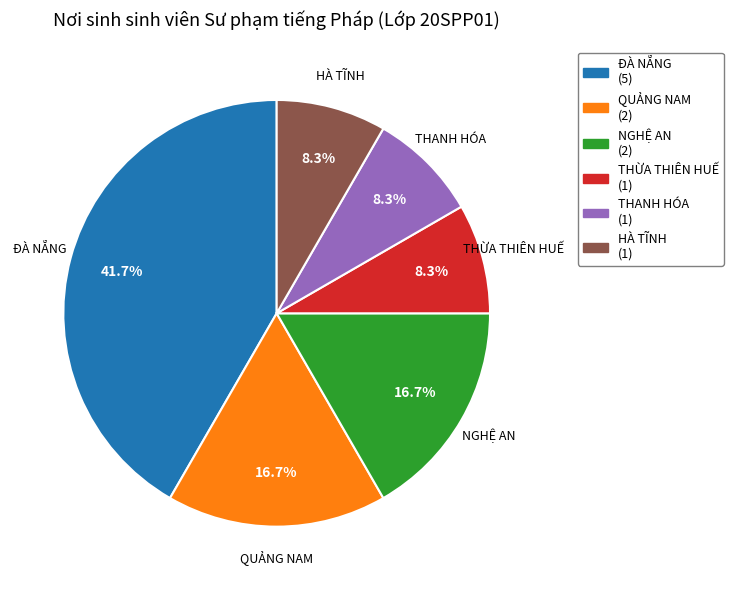

Combined, what portion of the pie is NGHỆ AN and HÀ TĨNH?

25.0%